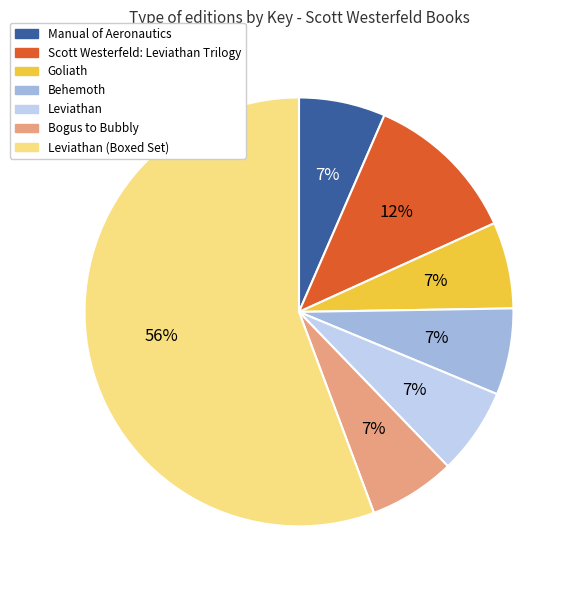

How many slices are in this pie chart?

7